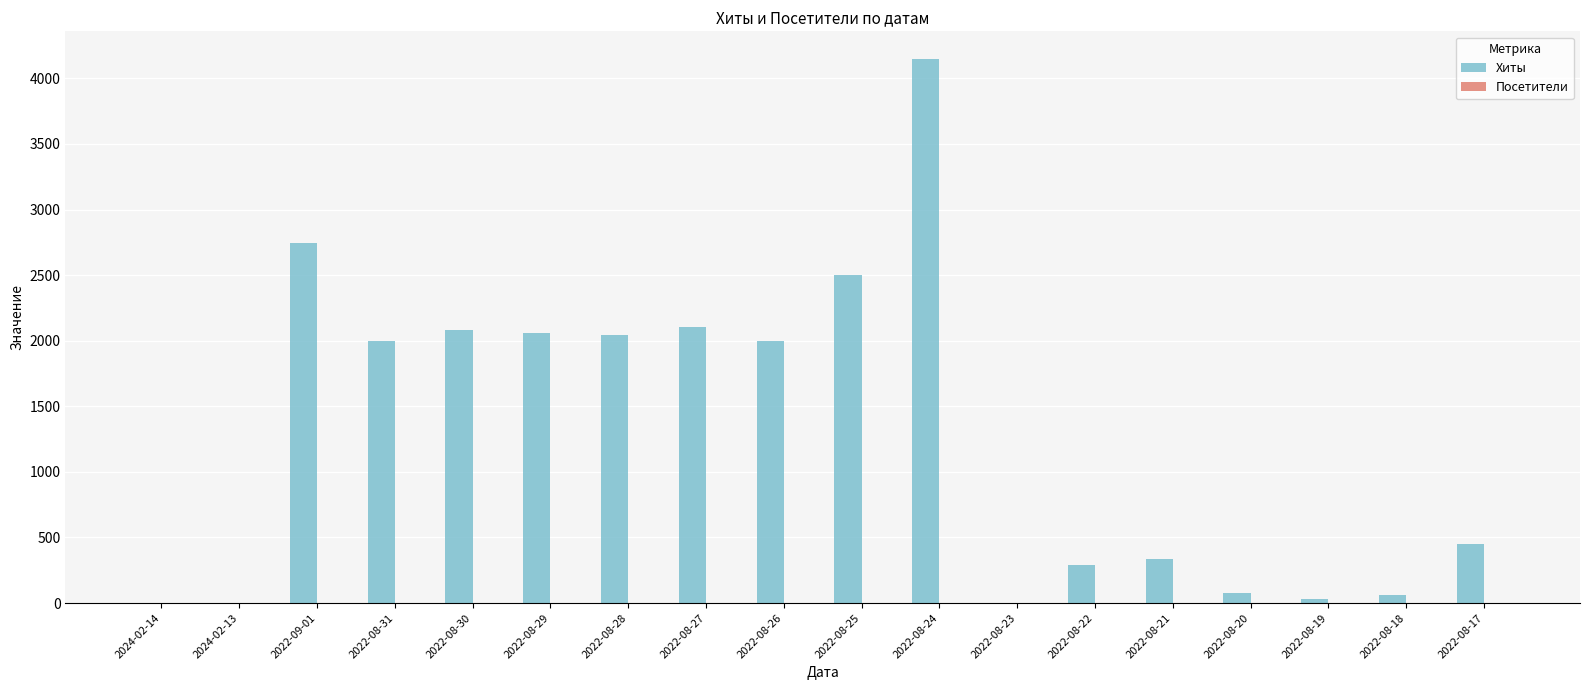

Which series has the largest total across all categories?

Хиты